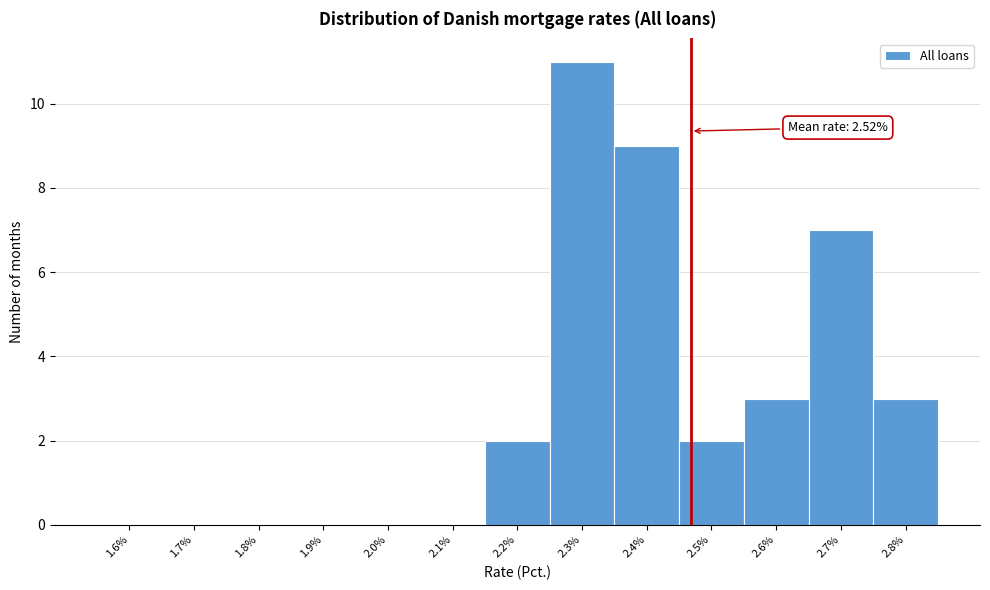

Reading left to right, list all the values displayed in this chart.

1.6%=0	1.7%=0	1.8%=0	1.9%=0	2.0%=0	2.1%=0	2.2%=2	2.3%=11	2.4%=9	2.5%=2	2.6%=3	2.7%=7	2.8%=3